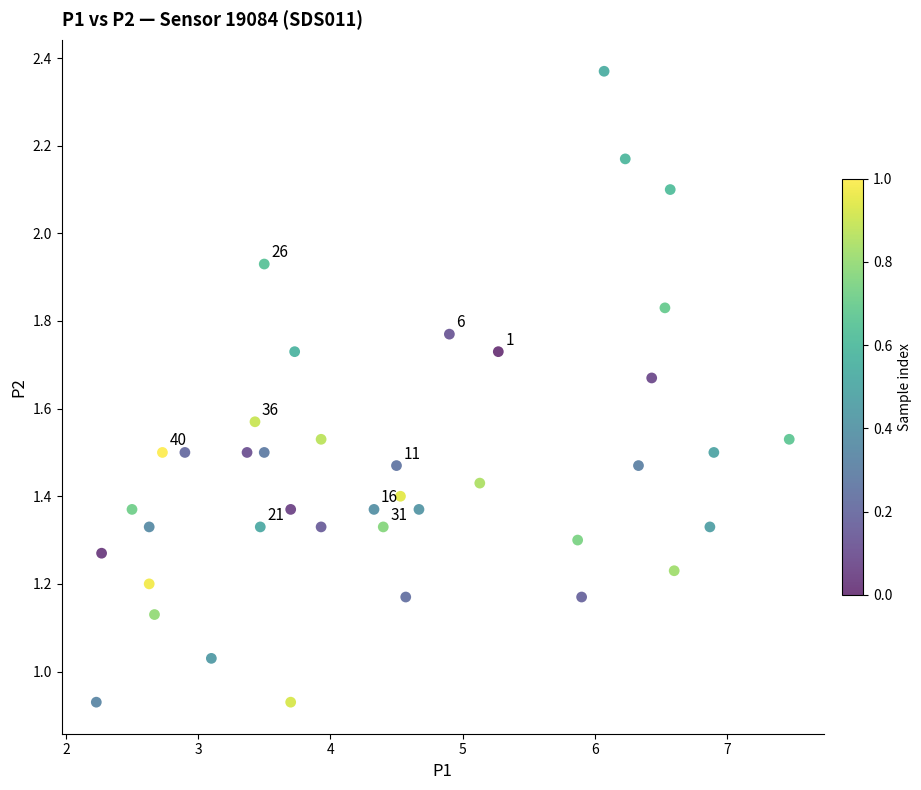

What is the range of X values (max minus min)?

5.2